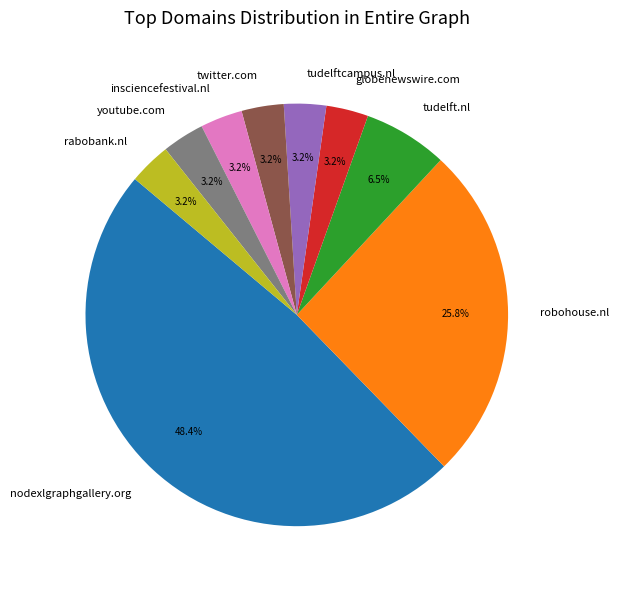

What is the ratio of the value at globenewswire.com to the value at tudelft.nl?

0.5